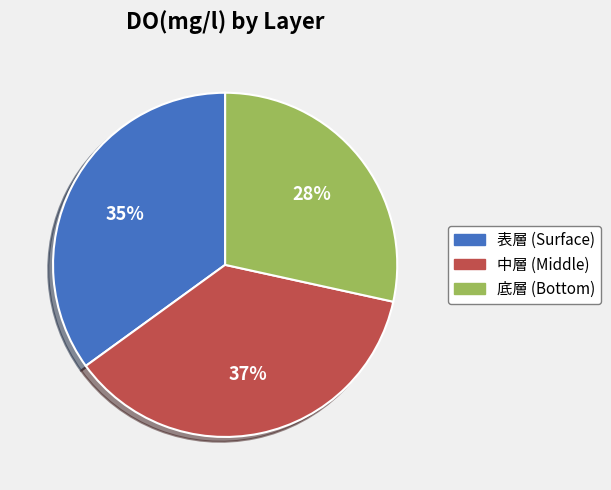

Is there any slice that represents more than half of the pie?

No